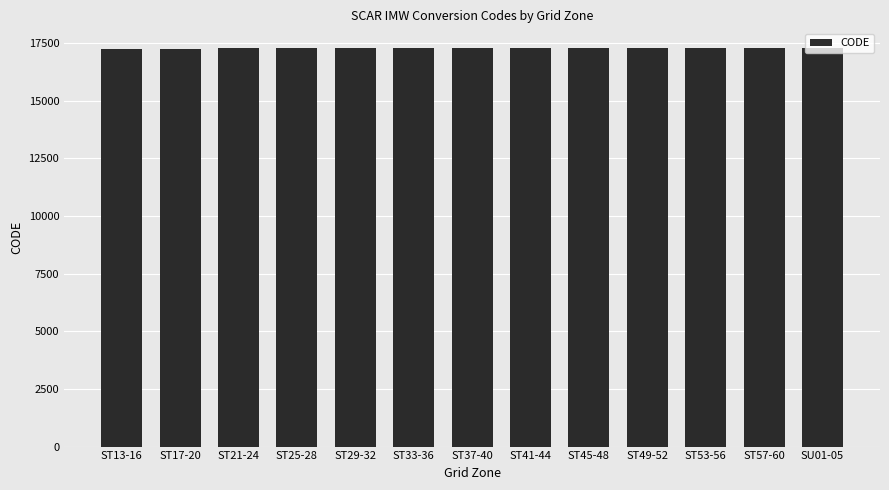

Approximately how many times larger is the value at ST57-60 compared to ST45-48?

1.0